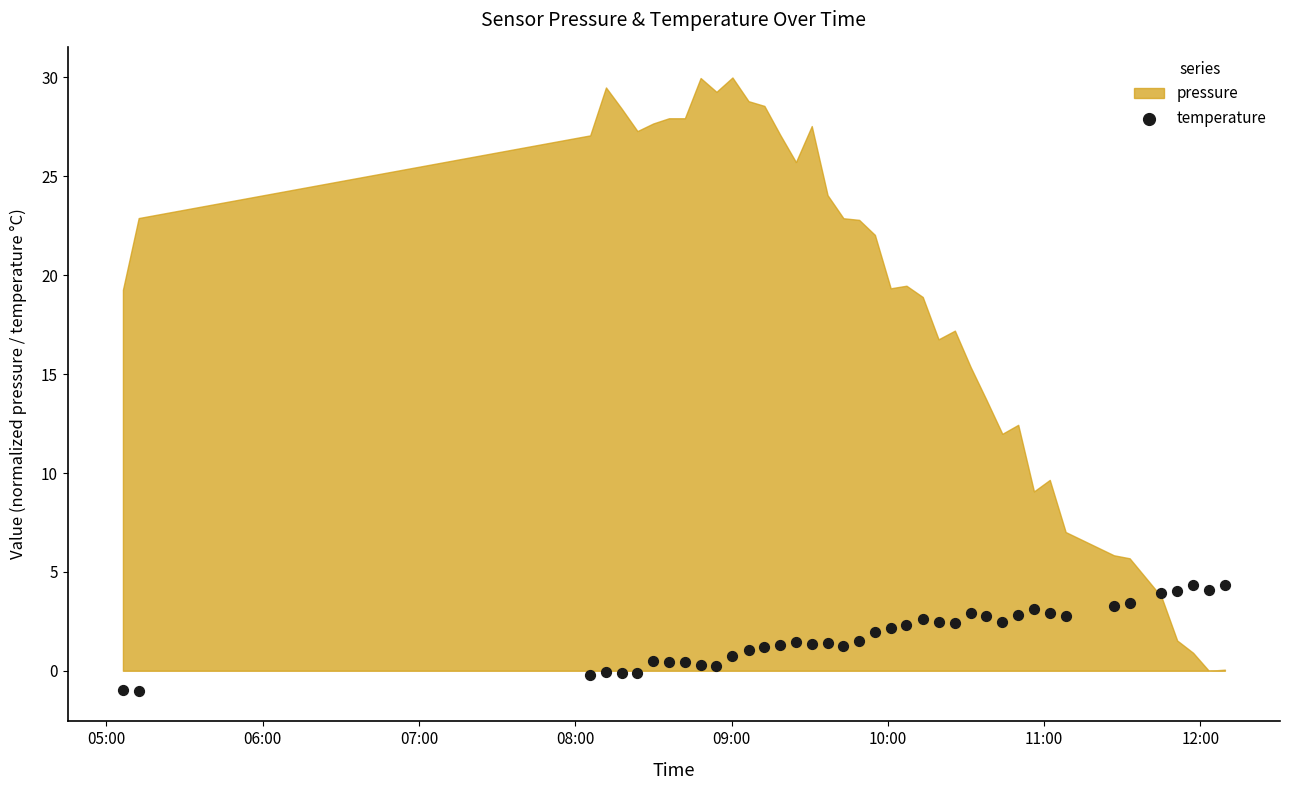

What is the range of Y values (max minus min)?

5.4